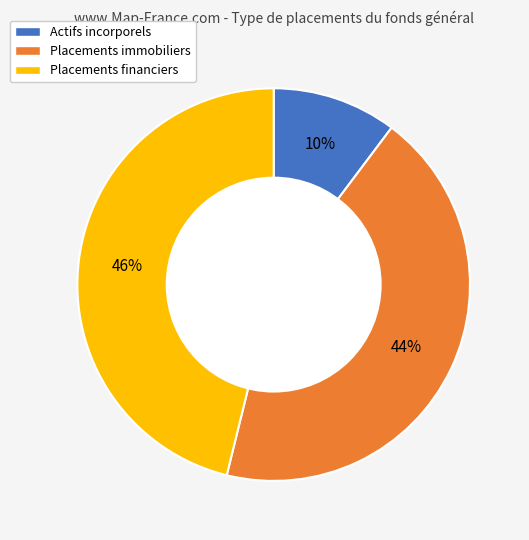

Is it true that Placements financiers is 46% of the pie?

True